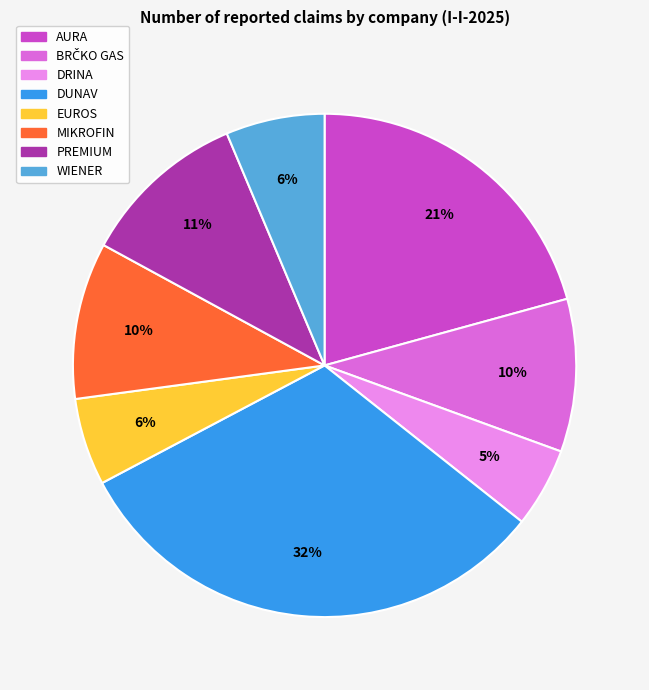

Does any single category account for the majority?

No